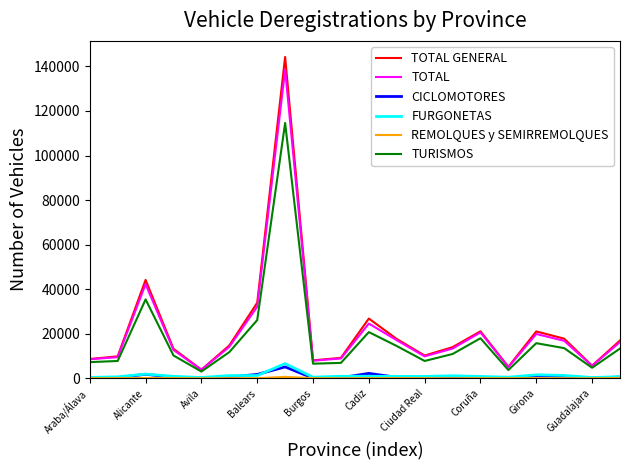

True or false: CICLOMOTORES and TURISMOS cross at least once.

False